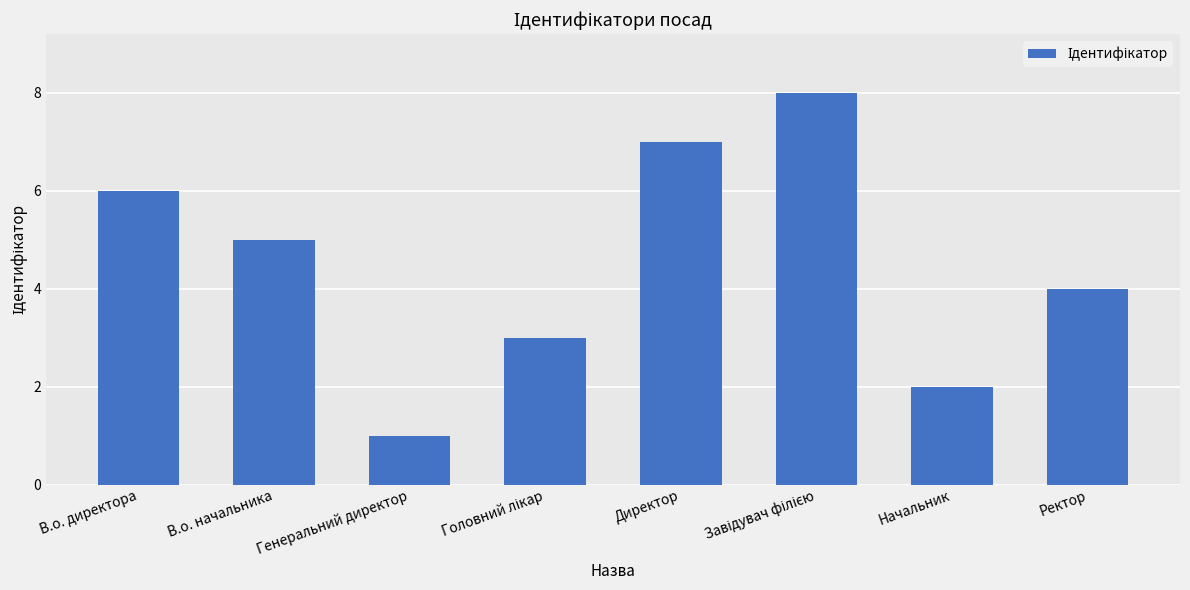

At which category does the chart reach its minimum across all series?

Генеральний директор